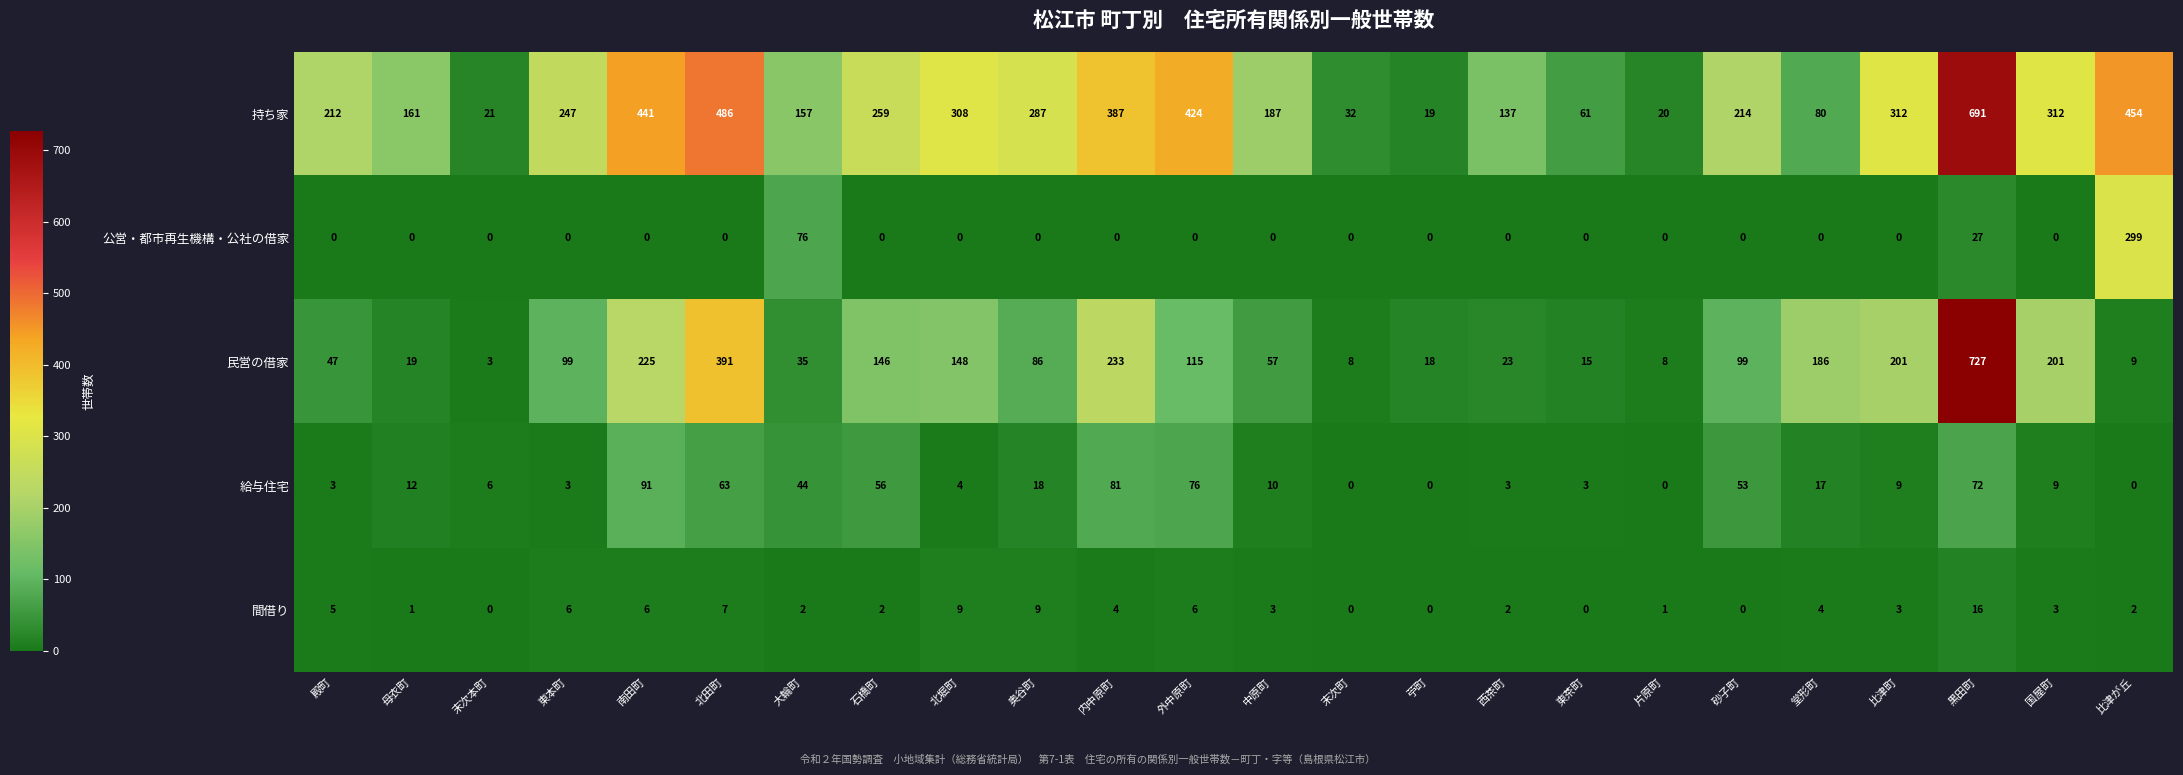

What value does the 持ち家 series have at 西茶町?

137